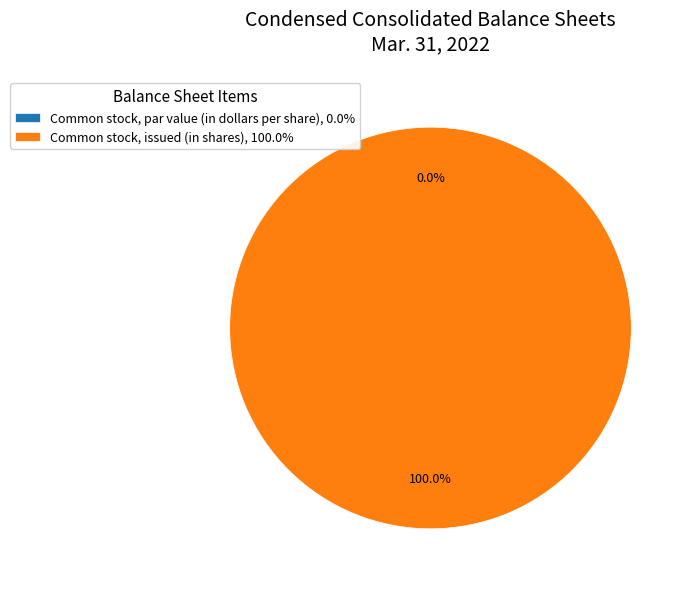

How many slices are in this pie chart?

2